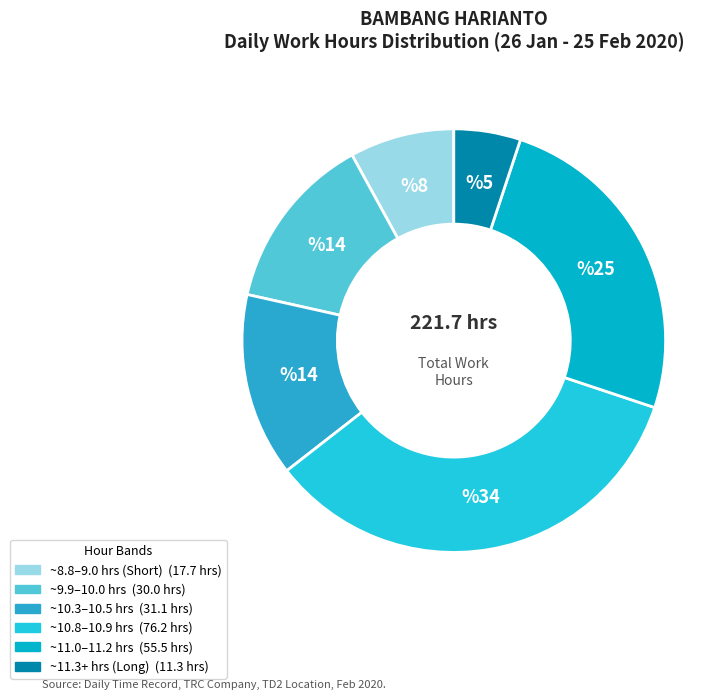

Is there any slice that represents more than half of the pie?

No